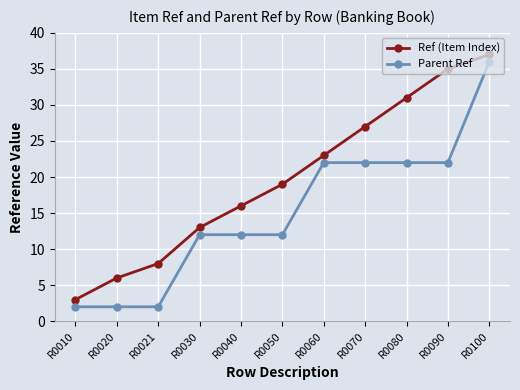

True or false: Parent Ref and Ref (Item Index) intersect in this chart.

False